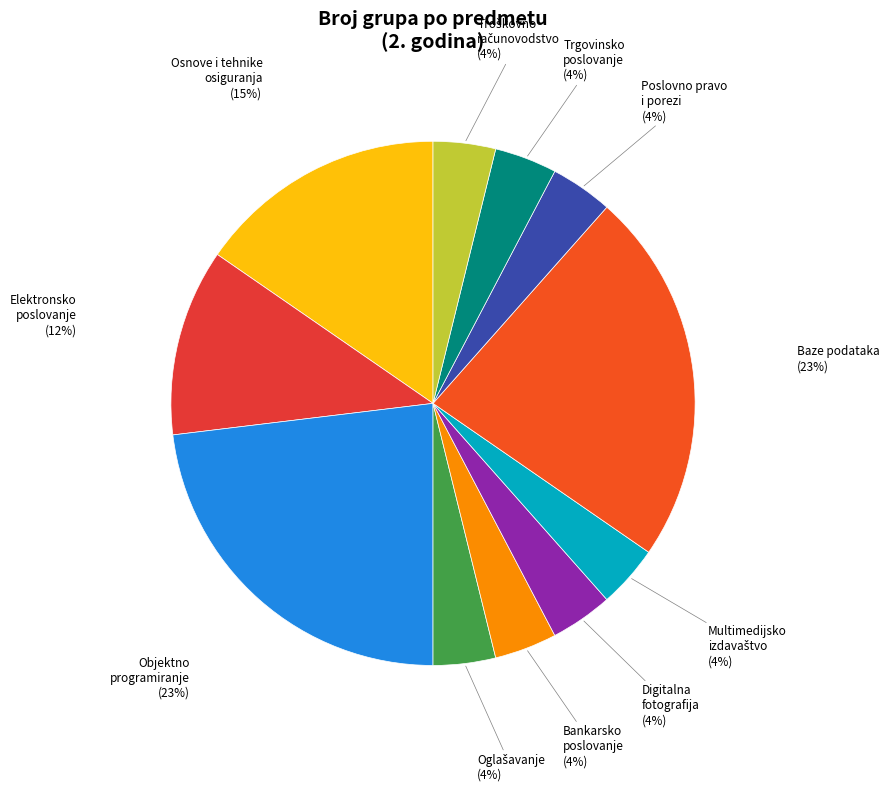

To the nearest percent, what is the average slice percentage?

9%